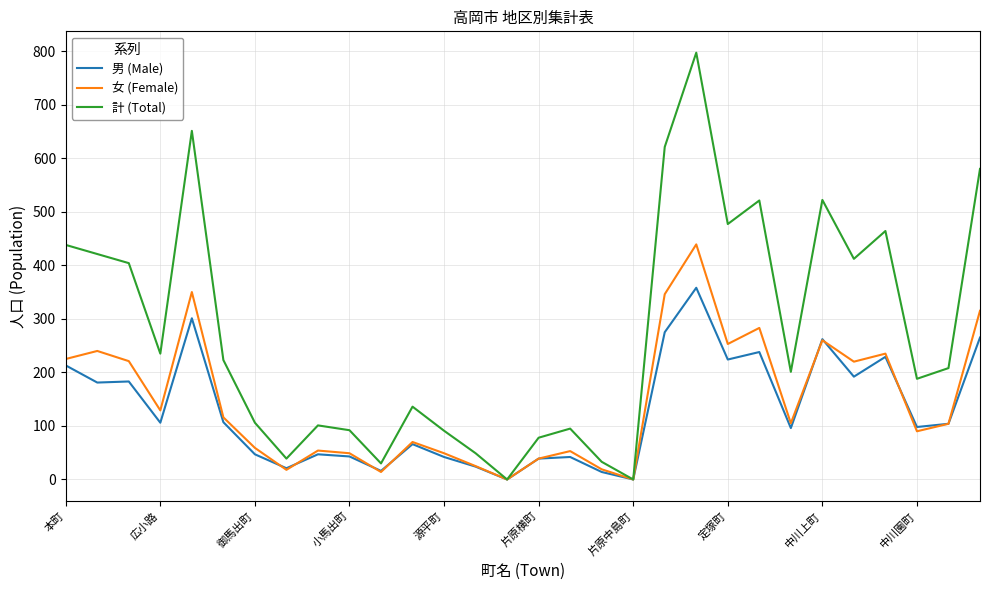

What is the greatest value displayed?

797